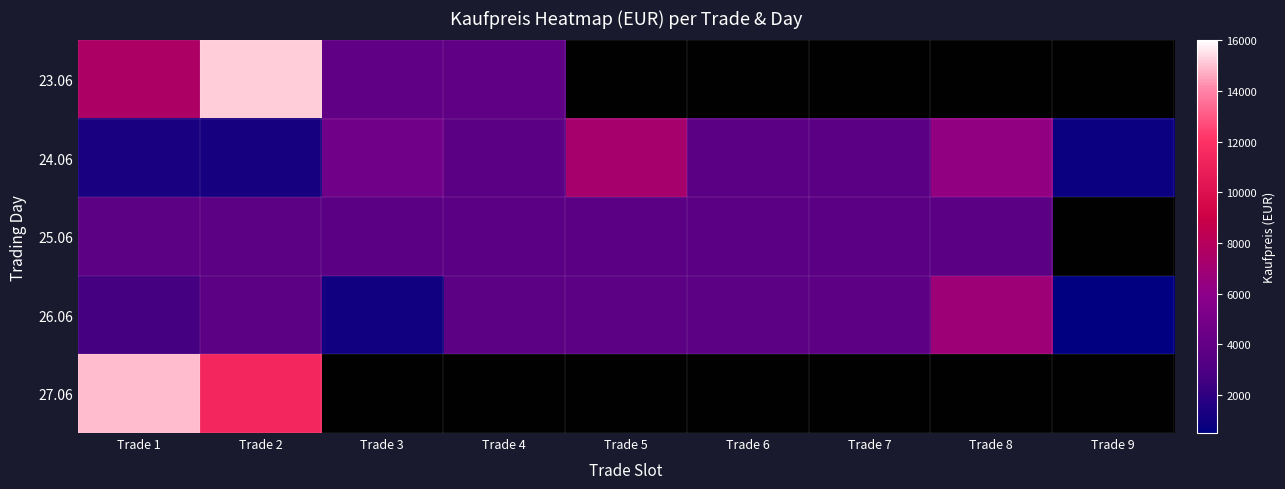

List the labels in order of 25.06 value, largest first.

Trade 1, Trade 2, Trade 3, Trade 4, Trade 5, Trade 6, Trade 7, Trade 8, Trade 9